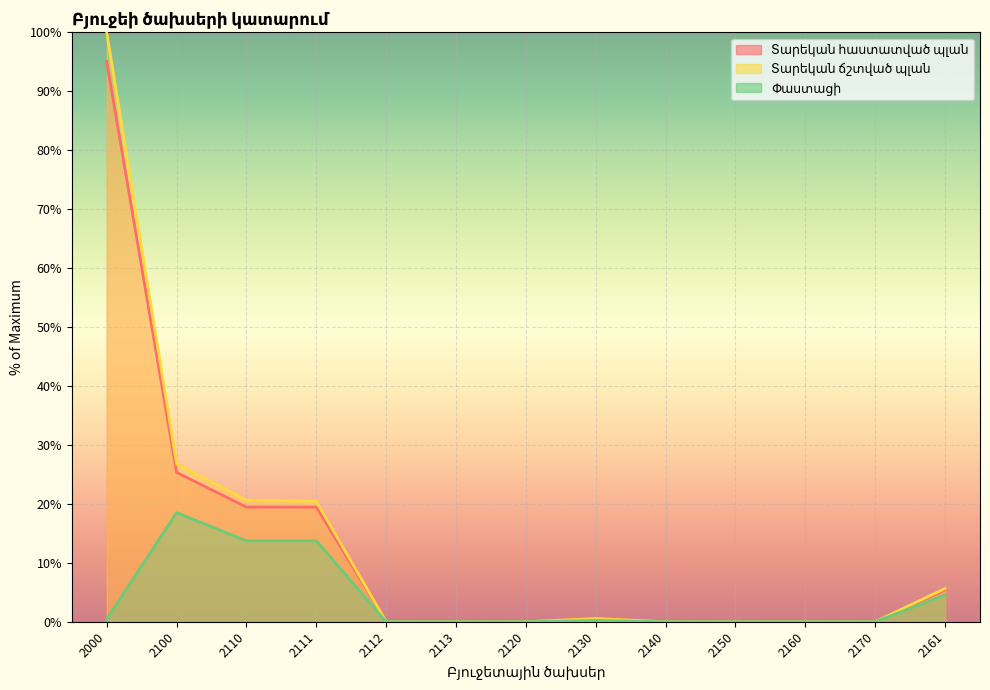

Count the number of categories in the chart.

13